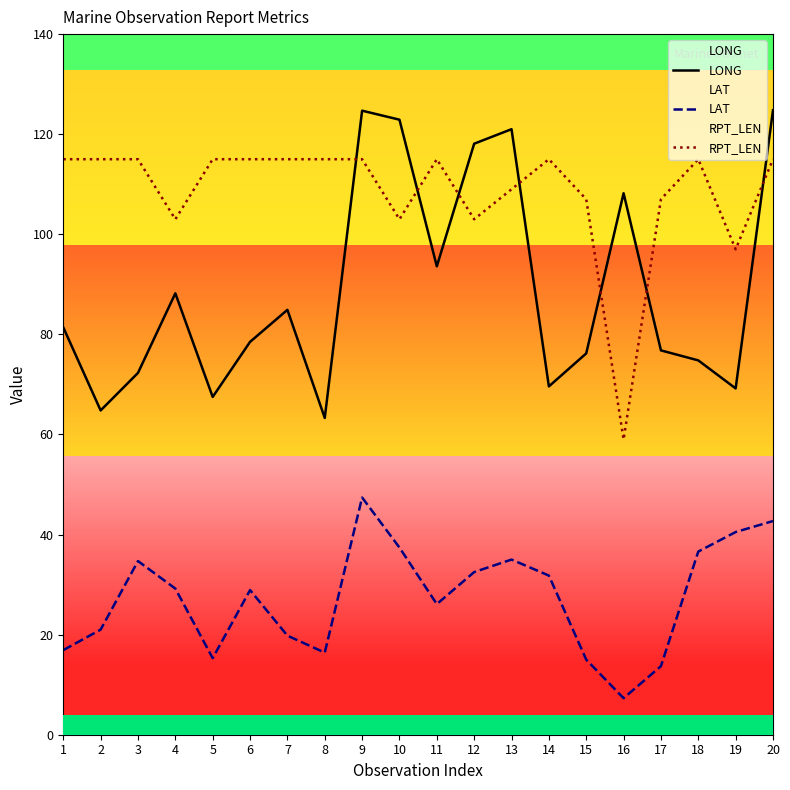

What is the minimum value shown in the chart?

7.3